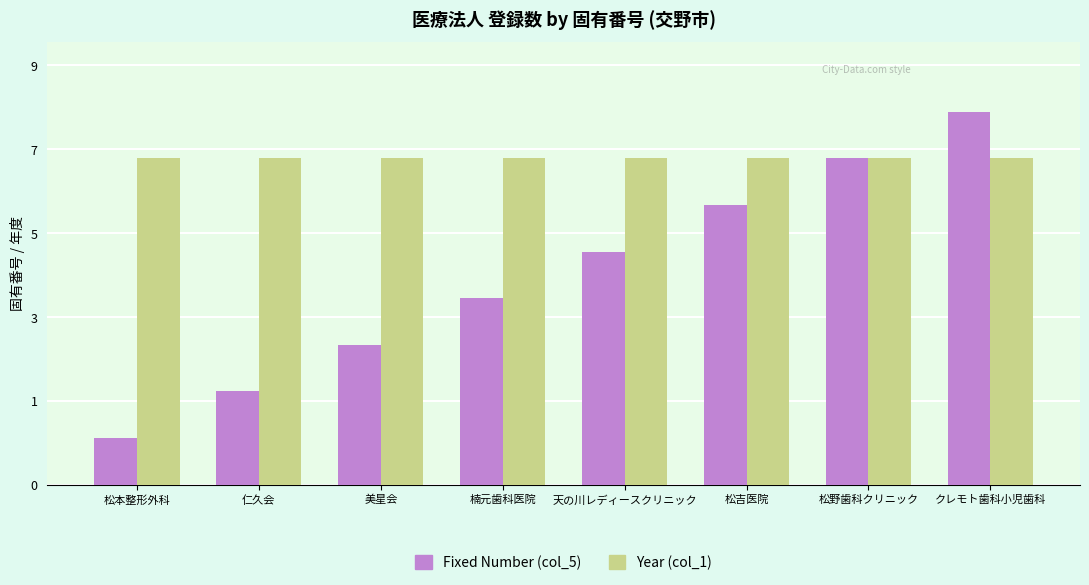

What are all the series names shown in the legend?

Fixed Number (col_5), Year (col_1)